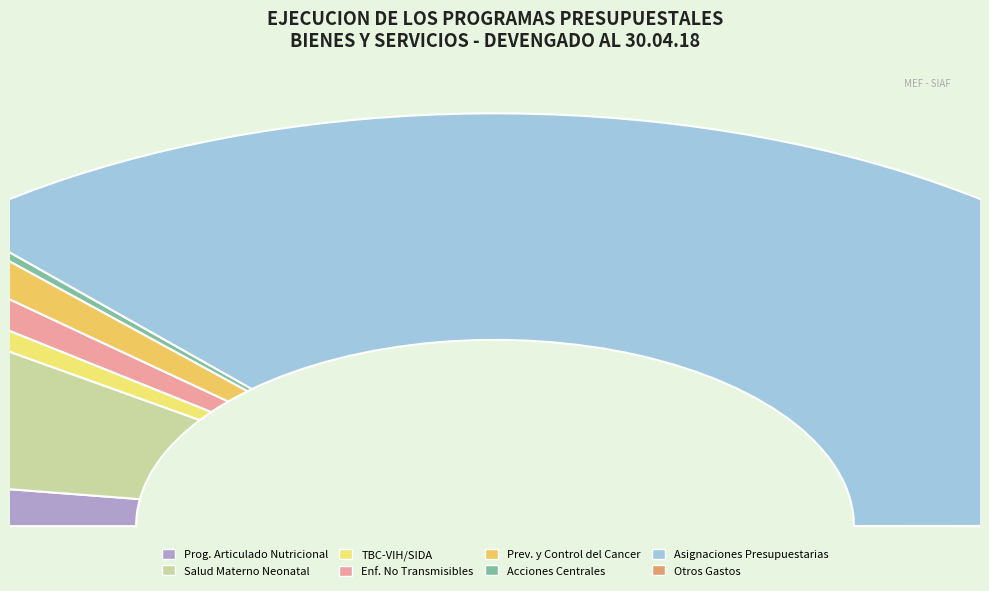

To the nearest percent, what is the difference between the largest and smallest slice percentages?

74%